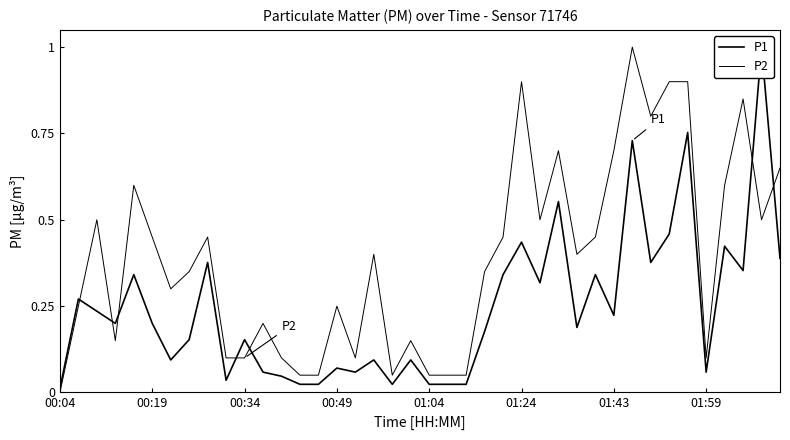

At how many categories does at least one series exceed 0?

40